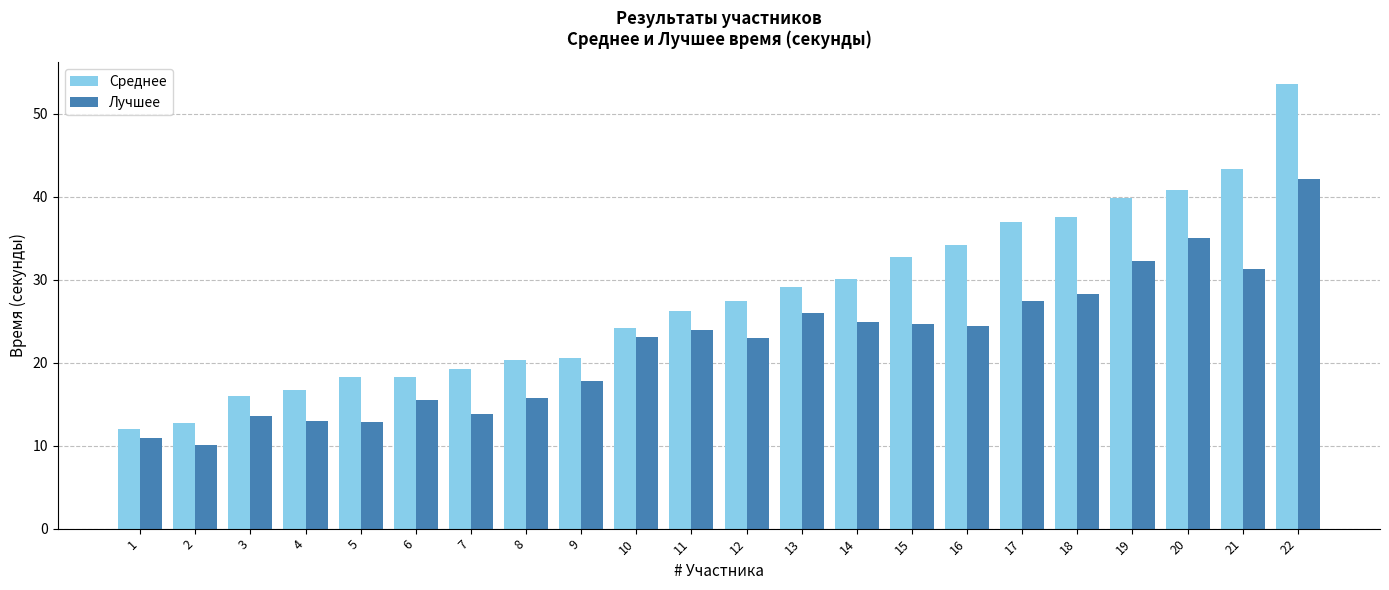

Rank the series at 2 from highest to lowest value.

Среднее, Лучшее